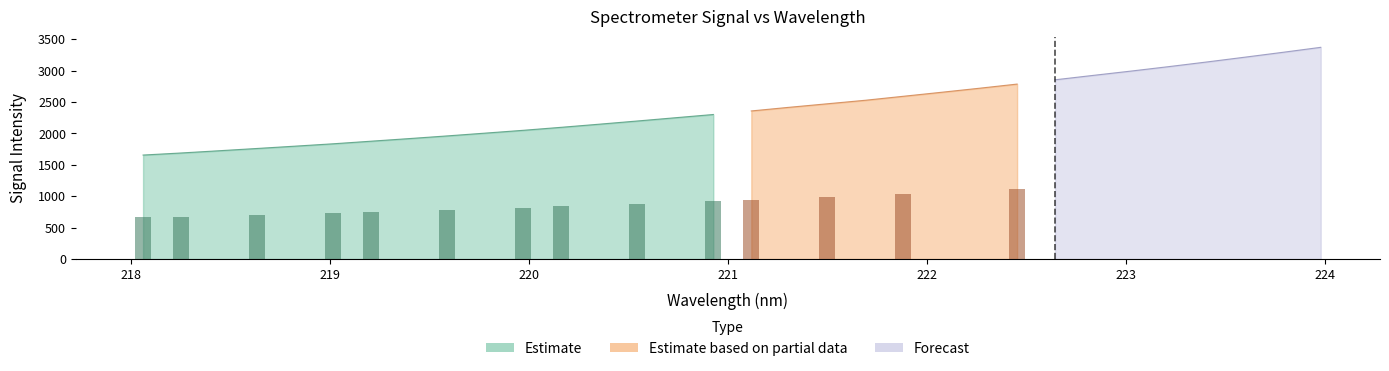

List the labels in order of value, largest first.

223.9802, 223.7895, 223.5987, 223.408, 223.2172, 223.0264, 222.8355, 222.6447, 222.4538, 222.263, 222.0721, 221.8812, 221.6902, 221.4993, 221.3083, 221.1174, 220.9264, 220.7354, 220.5444, 220.3533, 220.1623, 219.9712, 219.7801, 219.589, 219.3979, 219.2067, 219.0156, 218.8244, 218.6332, 218.442, 218.2508, 218.0596